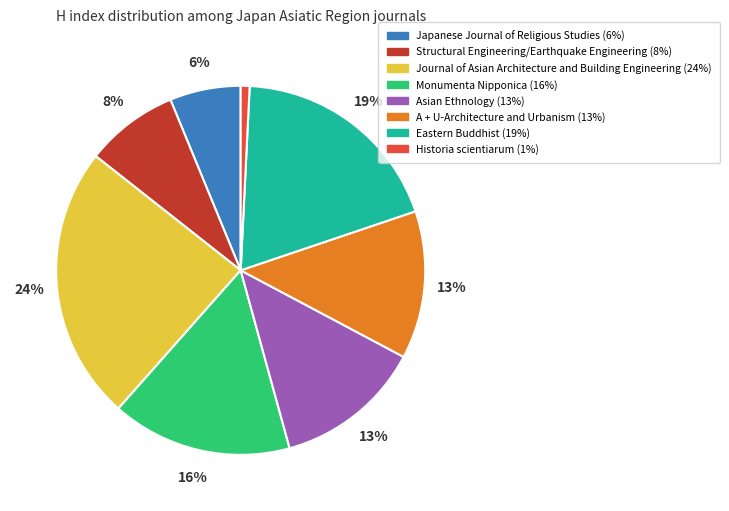

Does any single category account for the majority?

No